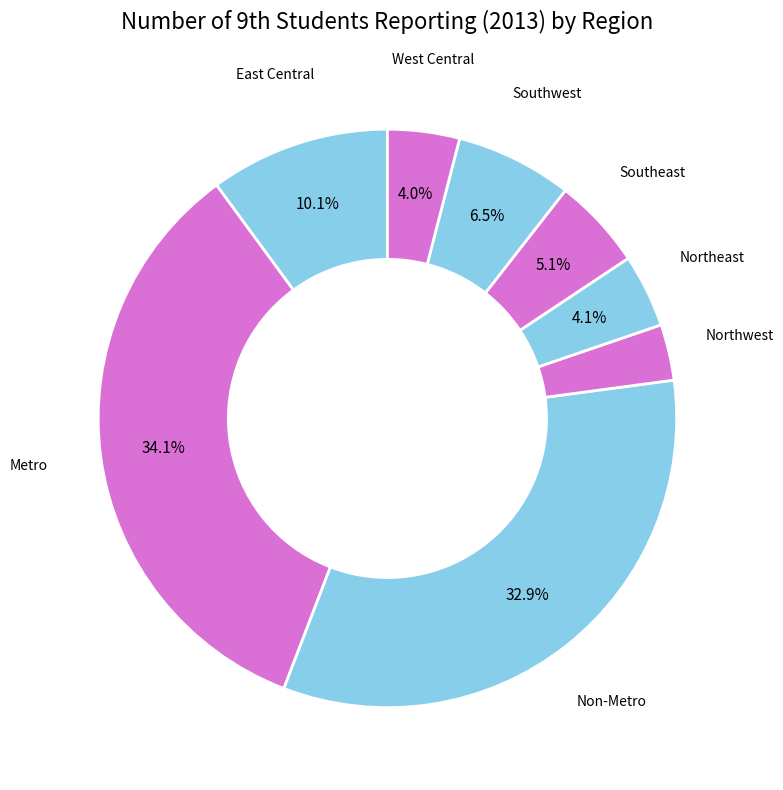

To the nearest percent, what is the difference between the Southwest and Northwest slice percentages?

3%